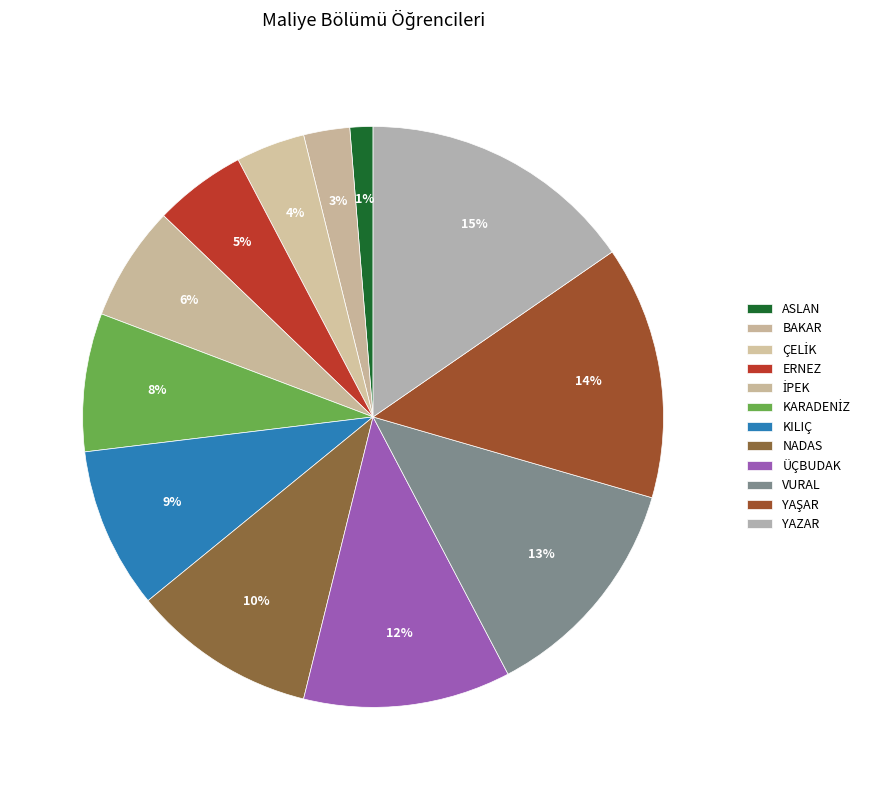

True or false: KARADENİZ accounts for 1% of the total.

False